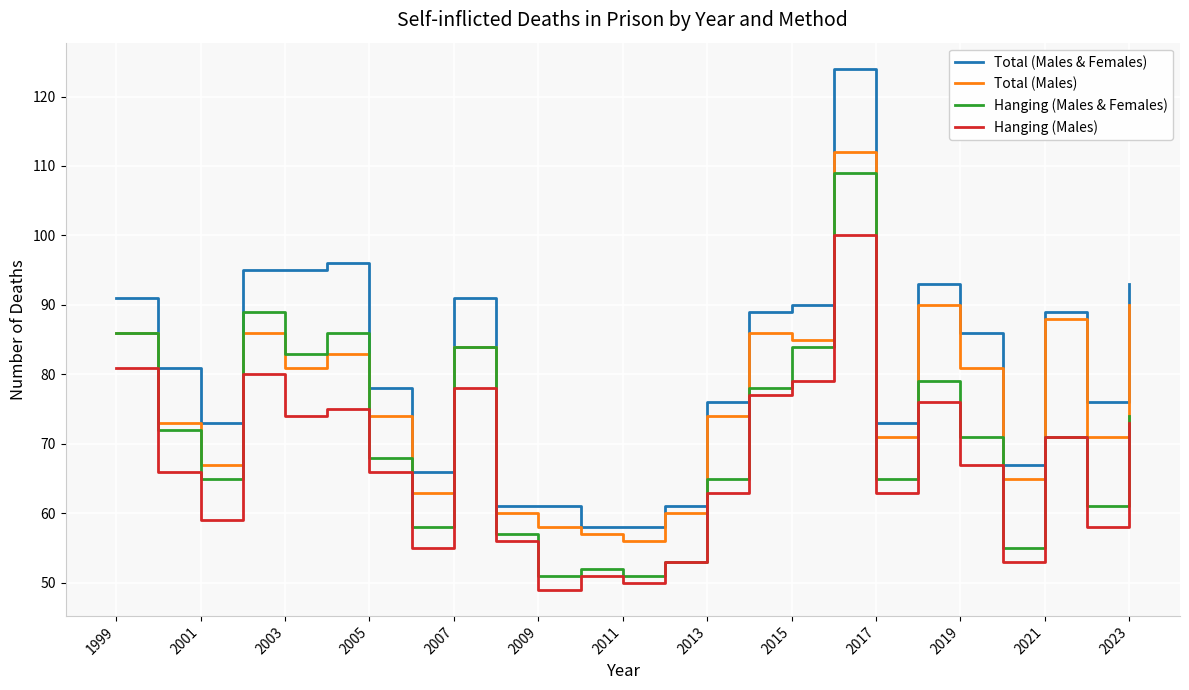

What is the maximum value for Hanging (Males)?

100